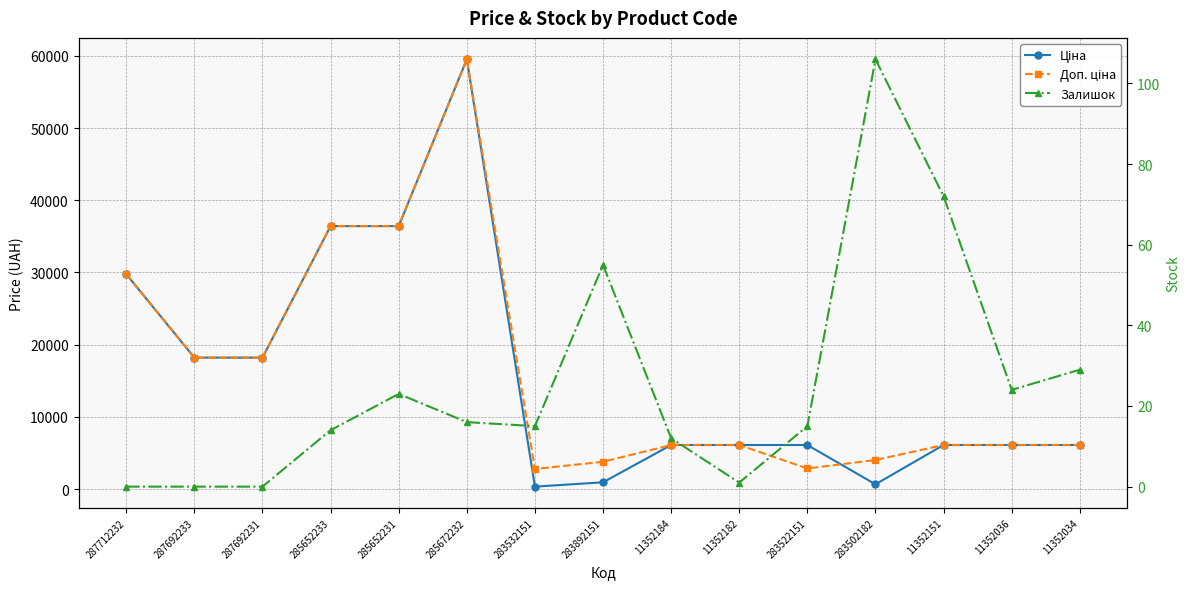

Reading right to left, what are all the values shown in this chart?

Ціна: 6112.5	6112.5	6112.5	672.7	6112.5	6112.5	6112.5	947.6	348.6	59523.0	36424.0	36424.0	18212.0	18212.0	29761.5
Доп. ціна: 6112.5	6112.5	6112.5	4036.0	2863.8	6112.5	6112.5	3790.3	2789.2	59523.0	36424.0	36424.0	18212.0	18212.0	29761.5
Залишок: 29.0	24.0	72.0	106.0	15.0	1.0	12.0	55.0	15.0	16.0	23.0	14.0	0.0	0.0	0.0